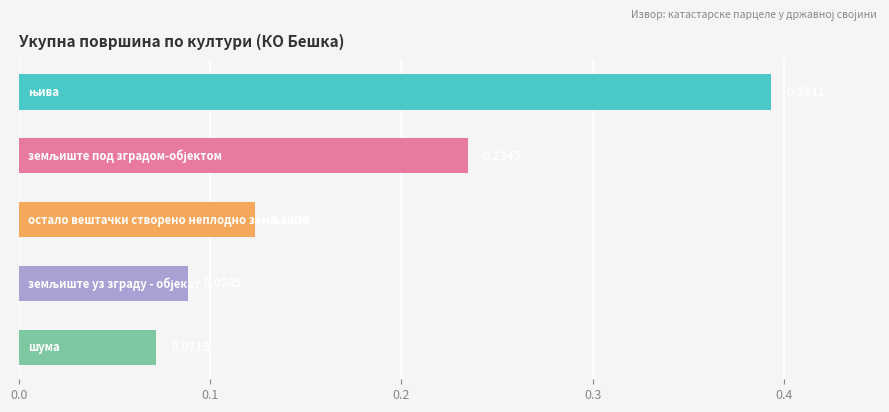

Are the bars grouped side by side (vs. stacked)?

No